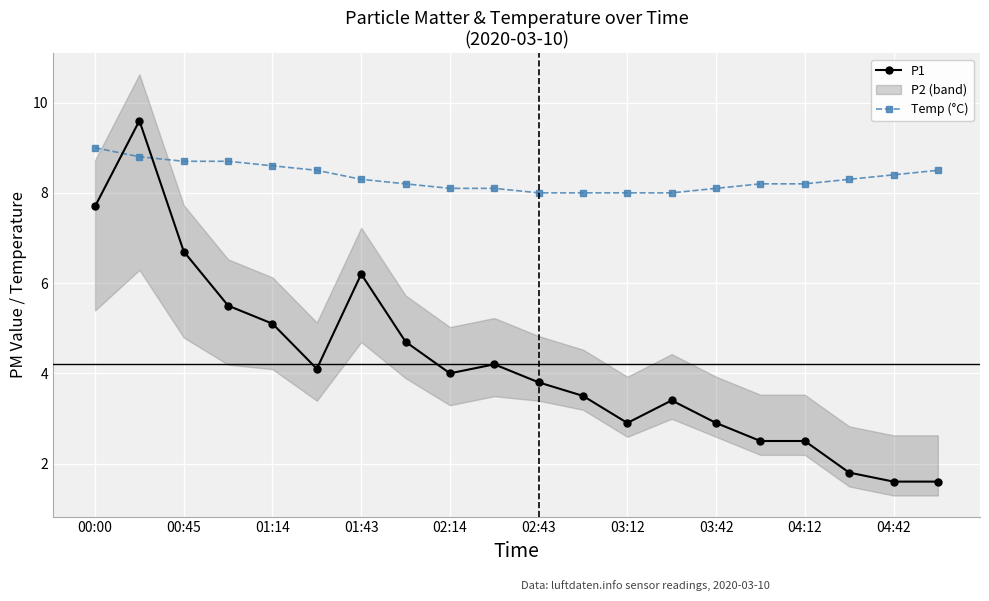

What is the value of the Temp (°C) point at the 6th from the left?

8.5